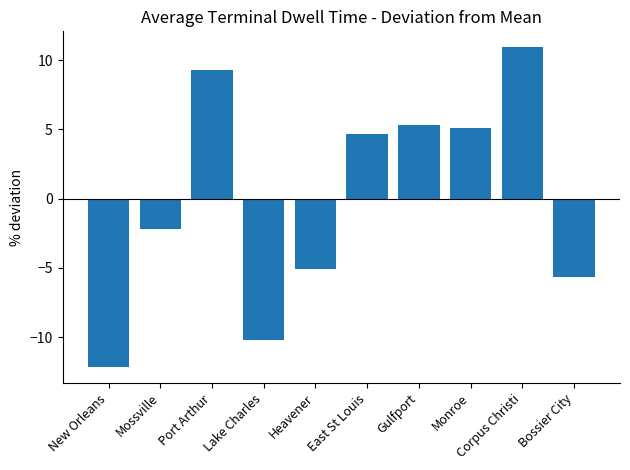

The chart shows a value of -16.4 at New Orleans. True or false?

False